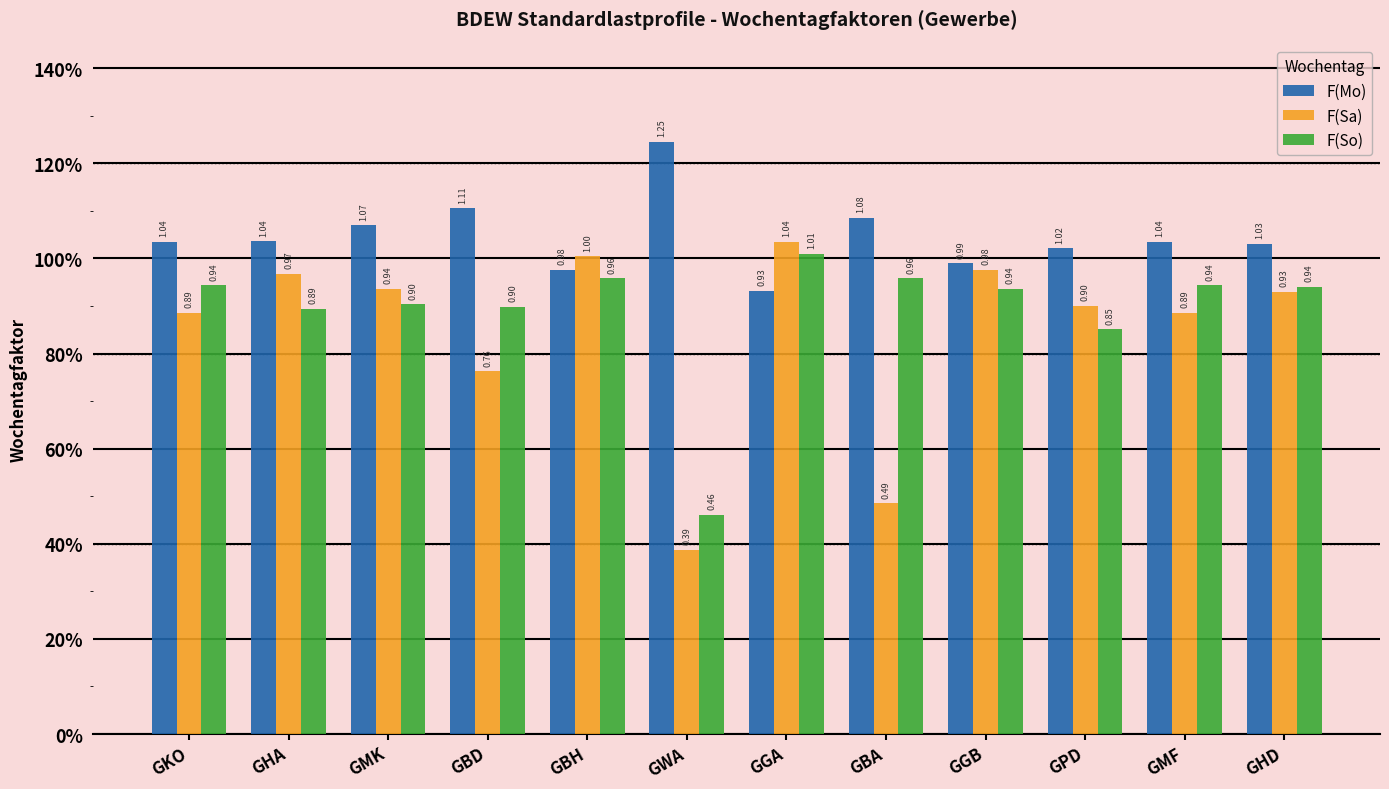

Does the chart contain stacked bars?

No